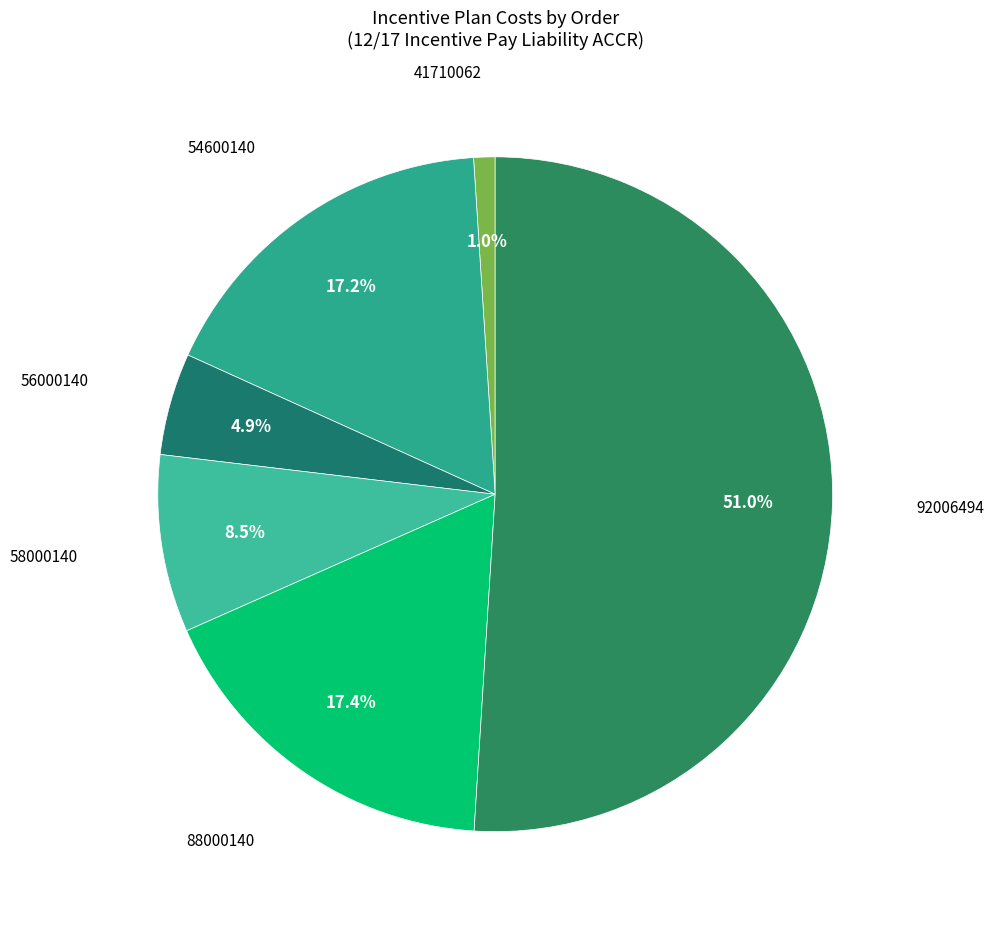

How many segments does this pie chart have?

6